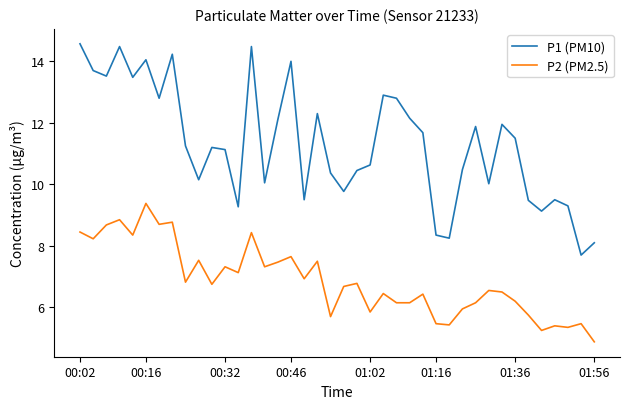

List the series in order of their peak value, highest first.

P1 (PM10), P2 (PM2.5)